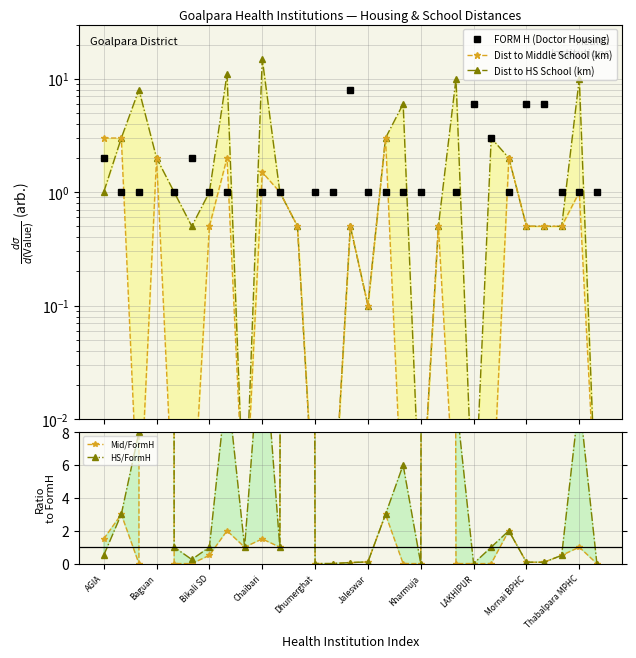

What is the sum of all Dist to HS School (km) values?

80.6